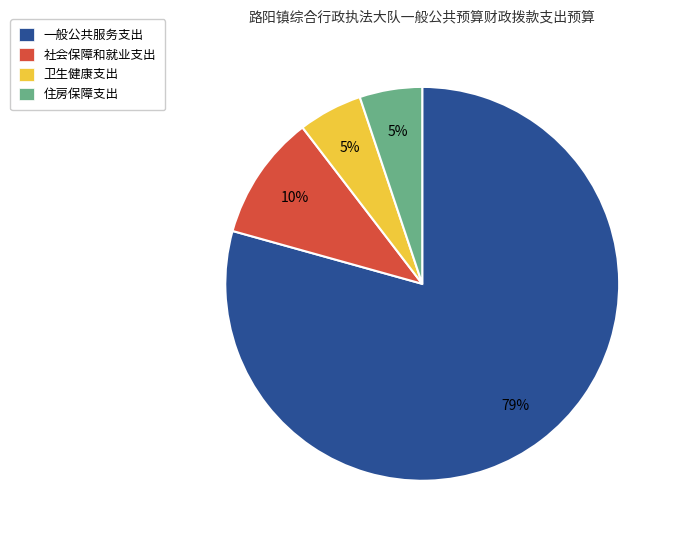

To the nearest percent, what is the average slice percentage?

25%